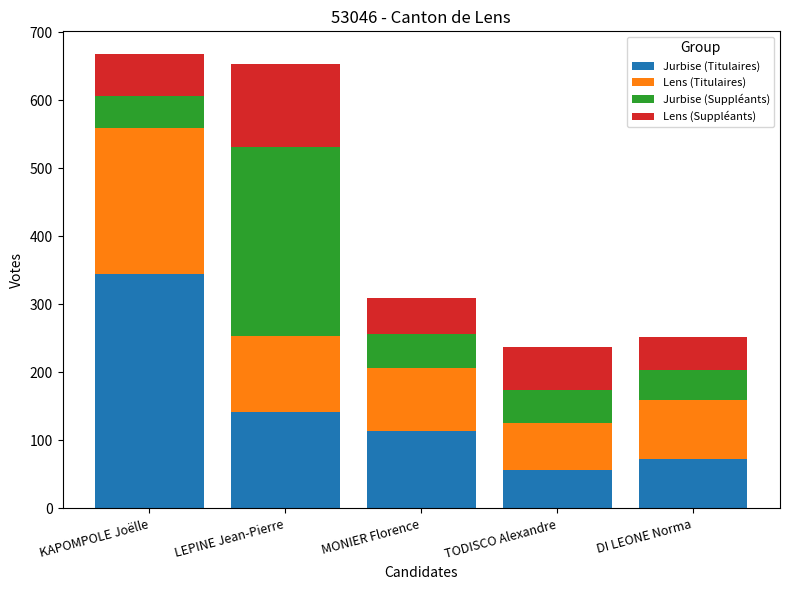

At which label does Jurbise (Titulaires) reach its peak?

KAPOMPOLE Joëlle